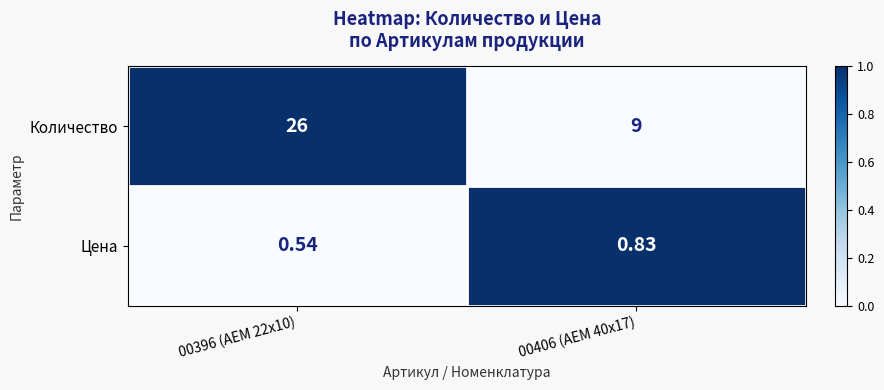

Which series has the largest total across all categories?

Количество